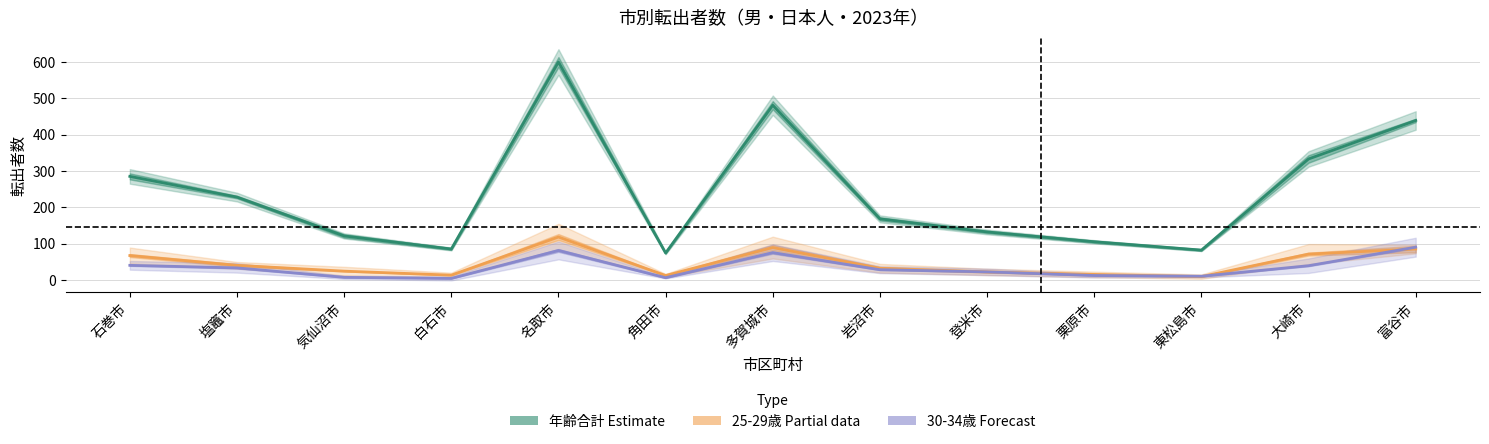

How many lines are shown in the chart?

3